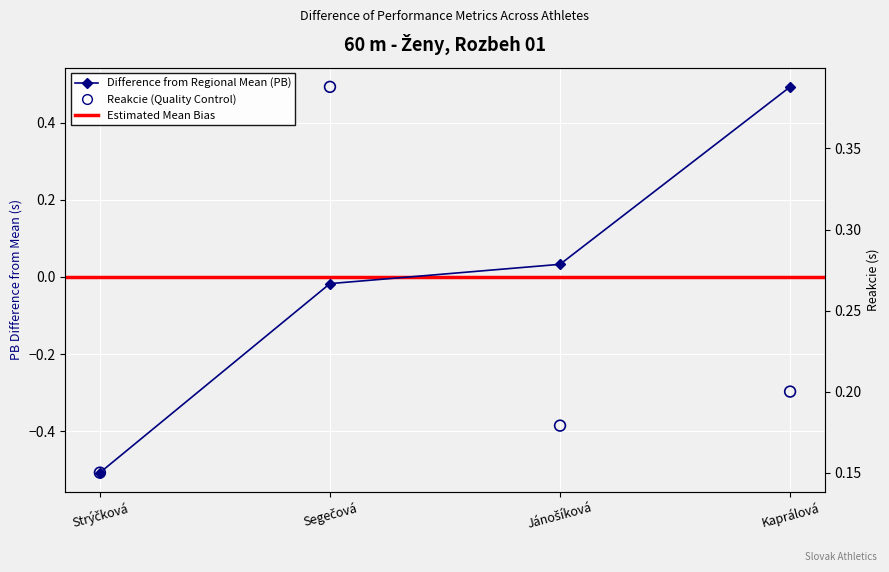

Which series has the widest spread of Y values?

PB